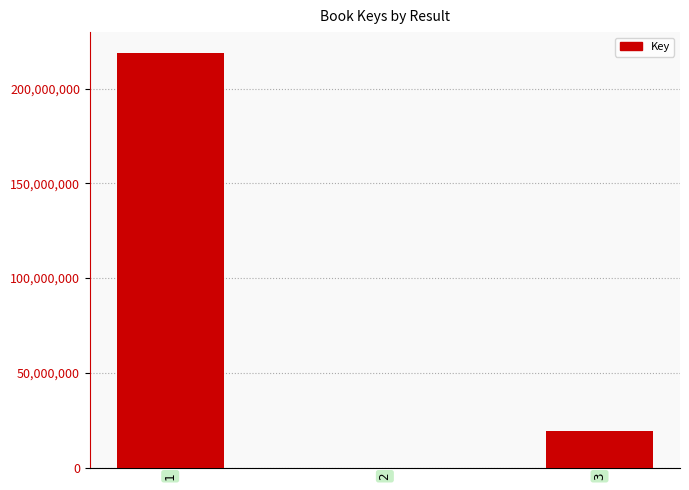

Which has a higher value, 2 or 1?

1